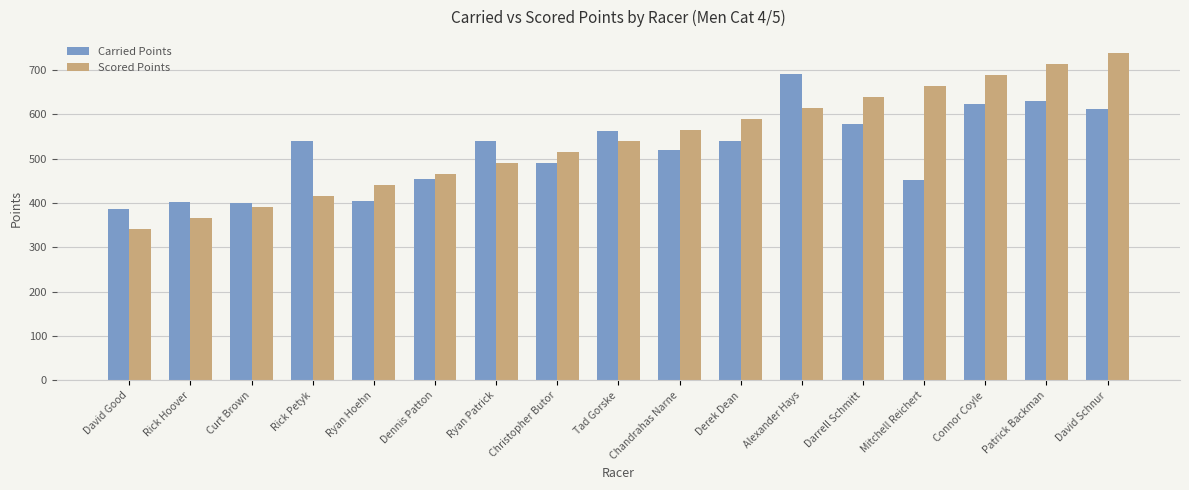

How many bars are there in each group?

2